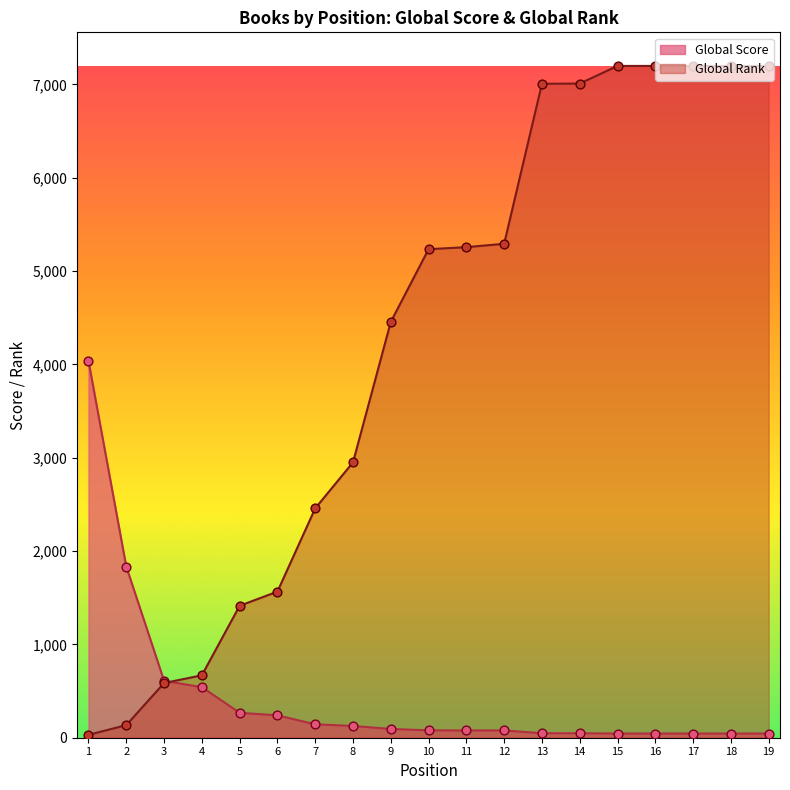

Is the value of Global Rank at 6 greater than the value of Global Score at 16?

Yes